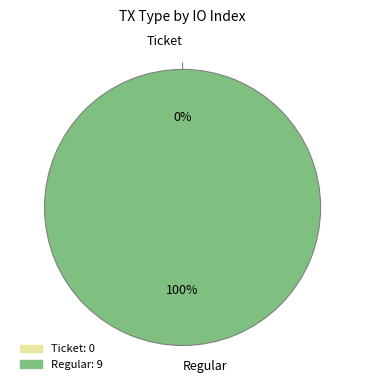

To the nearest percent, what is the combined percentage of Ticket and Regular?

100%